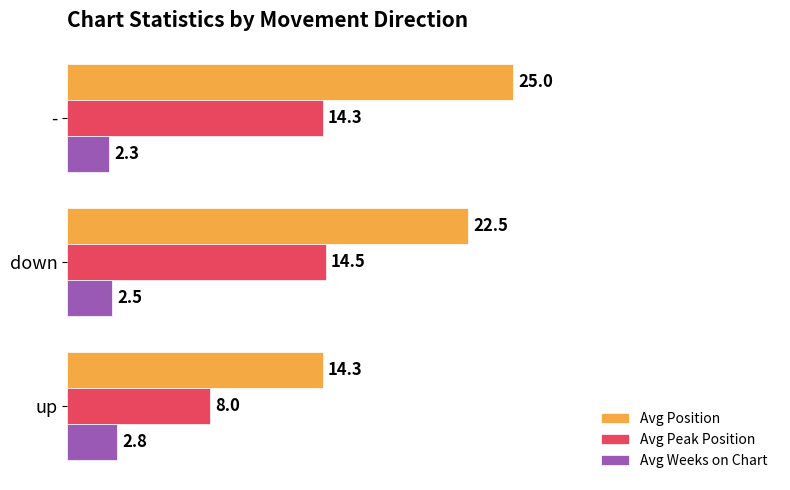

What is the lowest value of the Avg Weeks on Chart series?

2.3